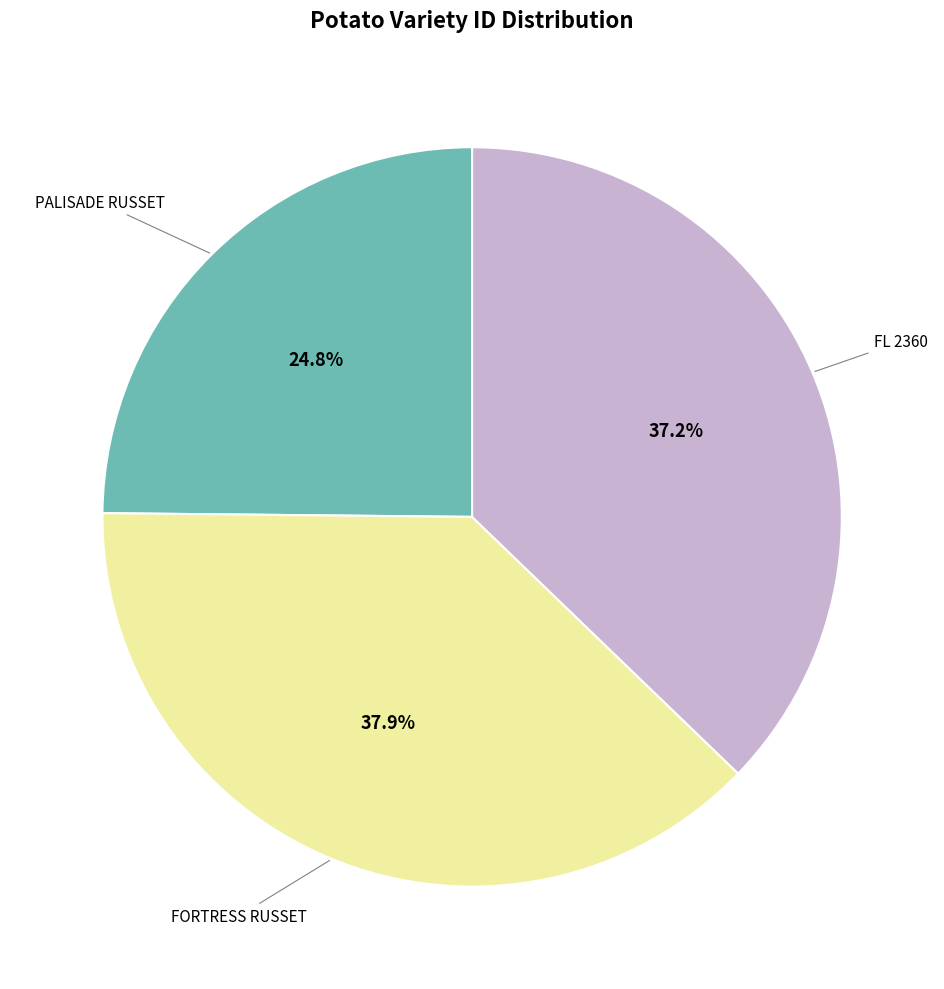

How many slices are in this pie chart?

3